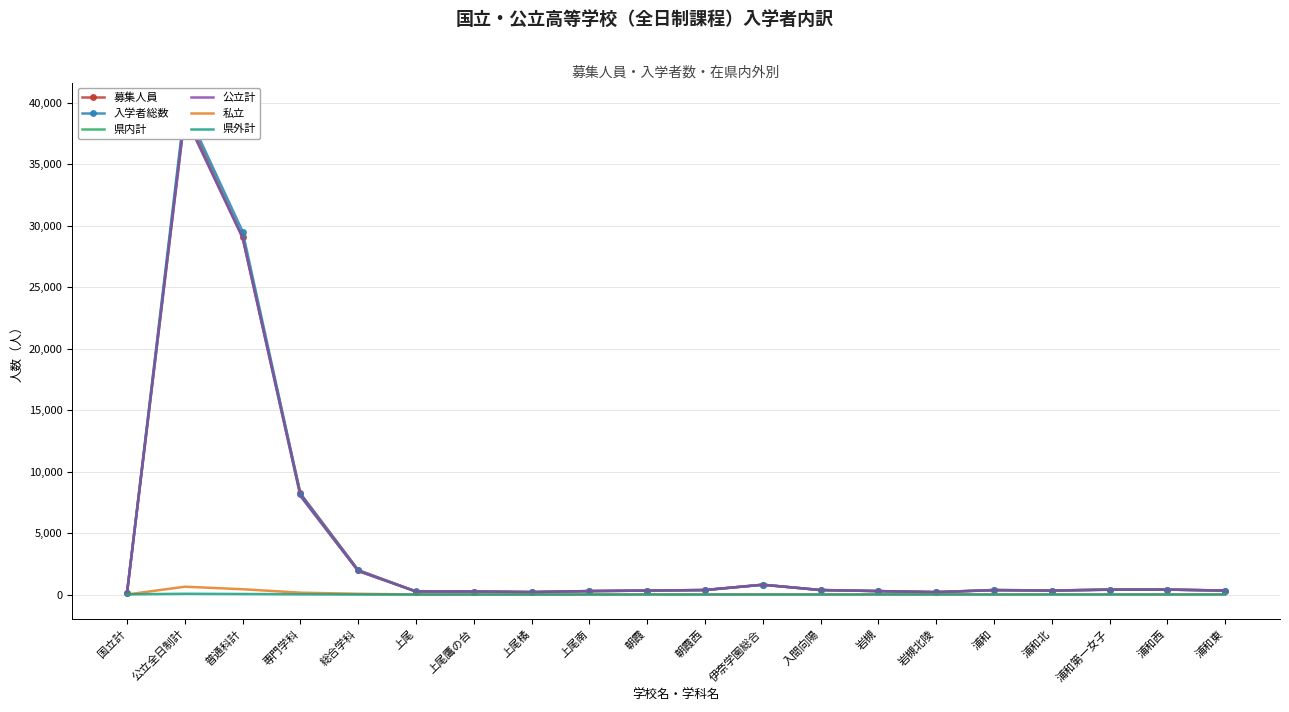

How many data points in 私立 are less than 4?

9